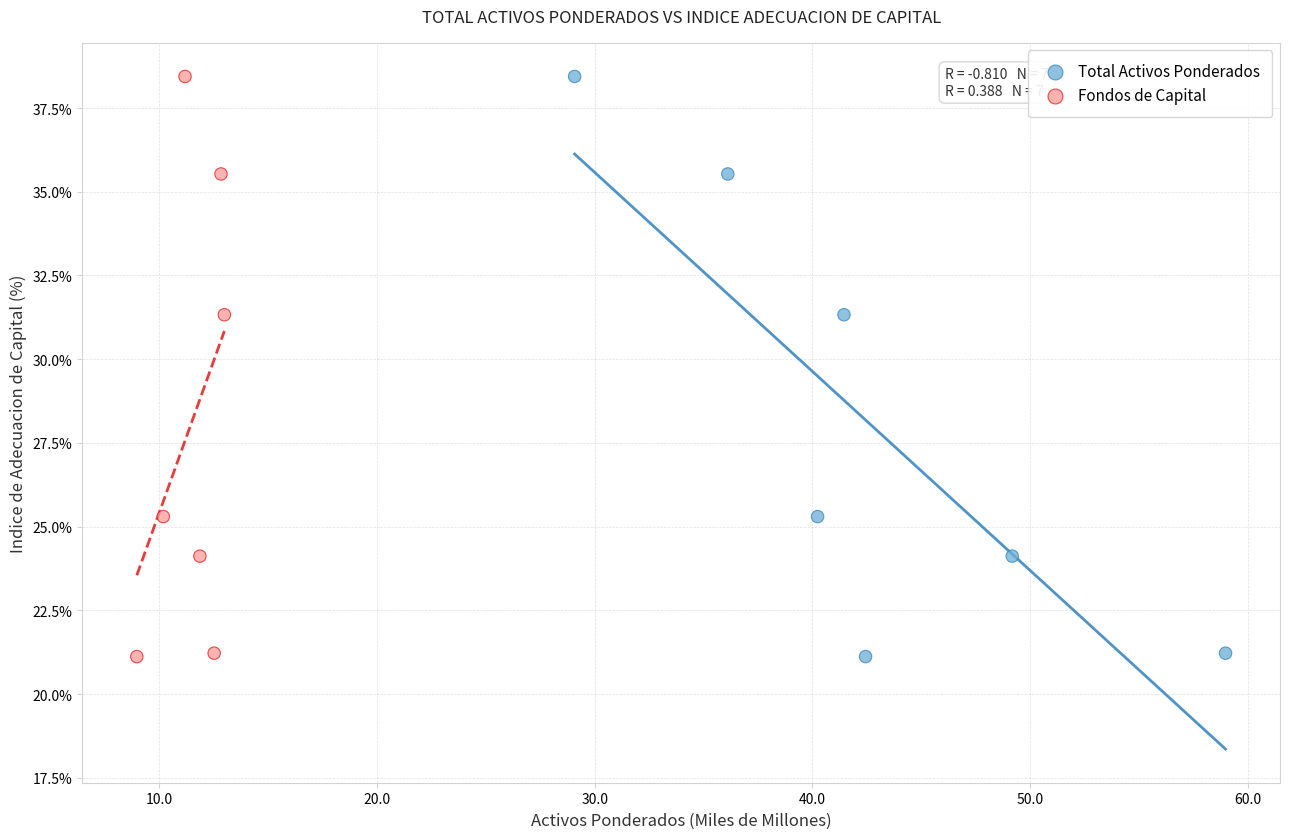

What are all the series names shown in the legend?

Total Activos Ponderados, Fondos de Capital